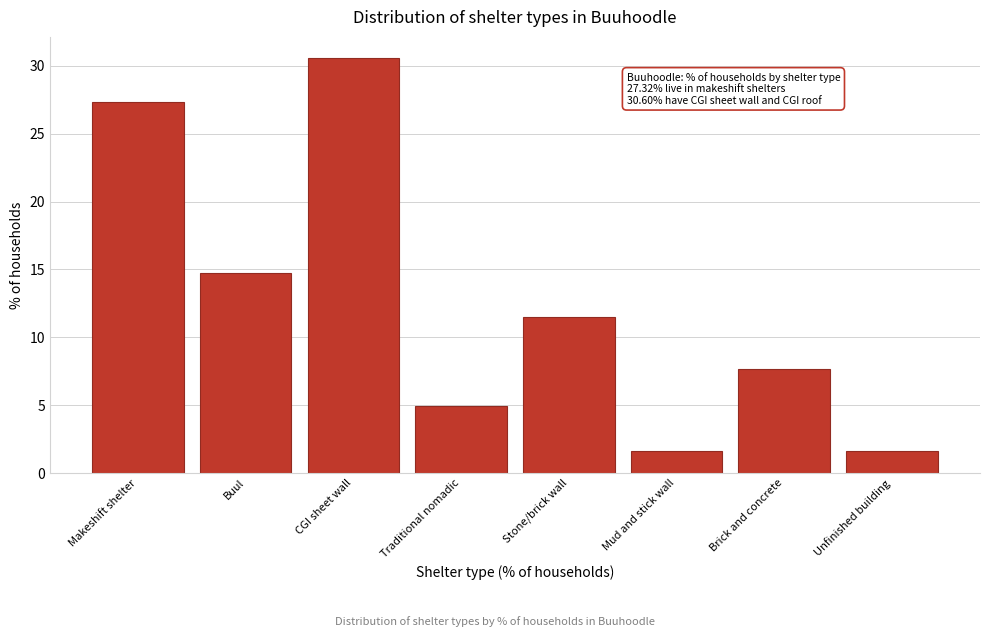

Reading right to left, list all the values displayed in this chart.

Unfinished building=1.6	Brick and concrete=7.7	Mud and stick wall=1.6	Stone/brick wall=11.5	Traditional nomadic=4.9	CGI sheet wall=30.6	Buul=14.8	Makeshift shelter=27.3